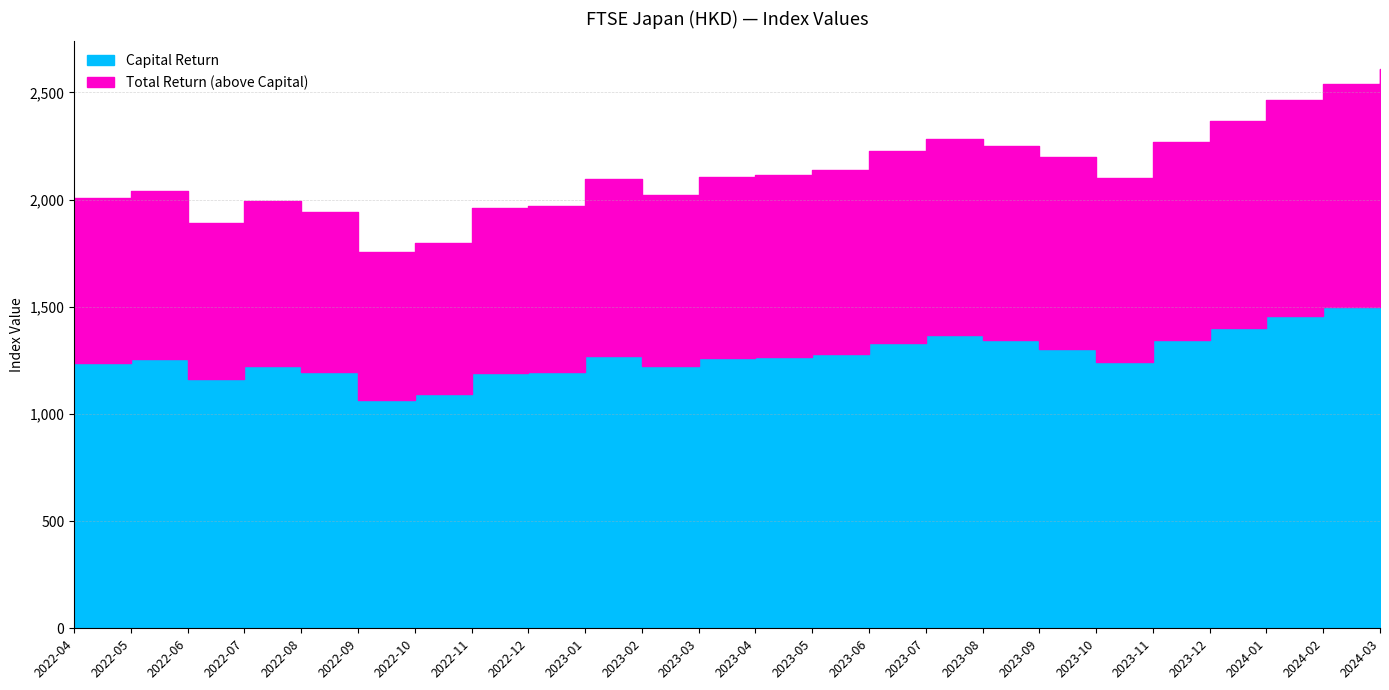

Which series has the widest spread of values?

Total Return